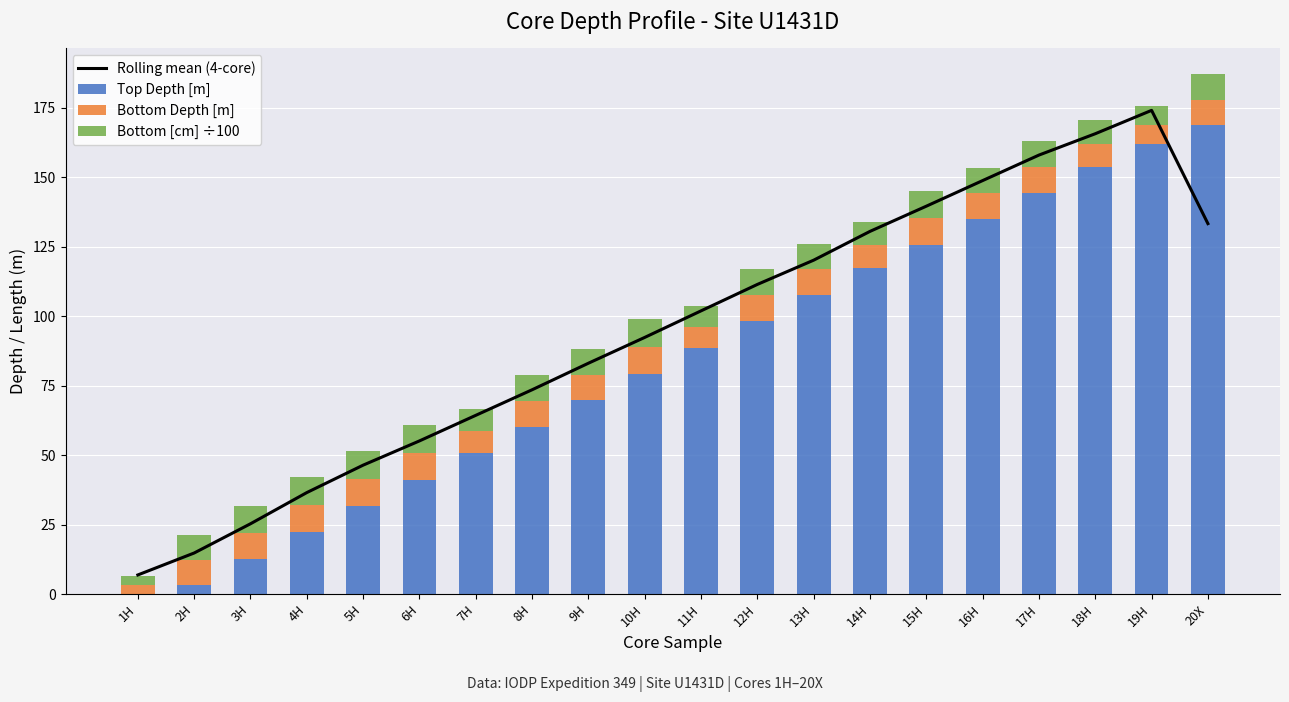

The Rolling mean (4-core) series shows 183.9 at 14H. True or false?

False